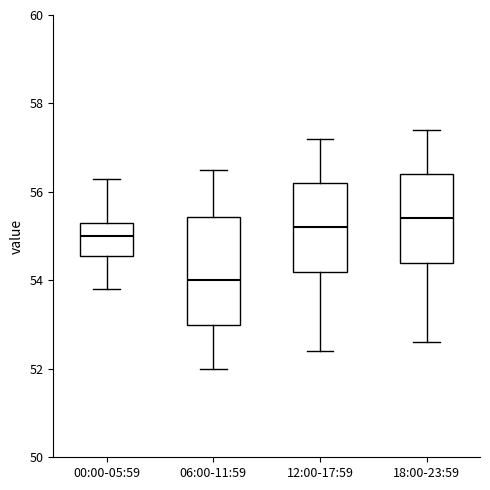

Reading left to right, read every box against the y-axis: the position of its median line, the range the box covers, and the ends of its whiskers. The values are not printed on the chart, so give them approximately, as read against the axis.

00:00-05:59: median 55.0, box 54.6 to 55.4, whiskers 53.8 to 56.4
06:00-11:59: median 54.0, box 53.0 to 55.4, whiskers 52.0 to 56.6
12:00-17:59: median 55.2, box 54.2 to 56.2, whiskers 52.4 to 57.2
18:00-23:59: median 55.4, box 54.4 to 56.4, whiskers 52.6 to 57.4